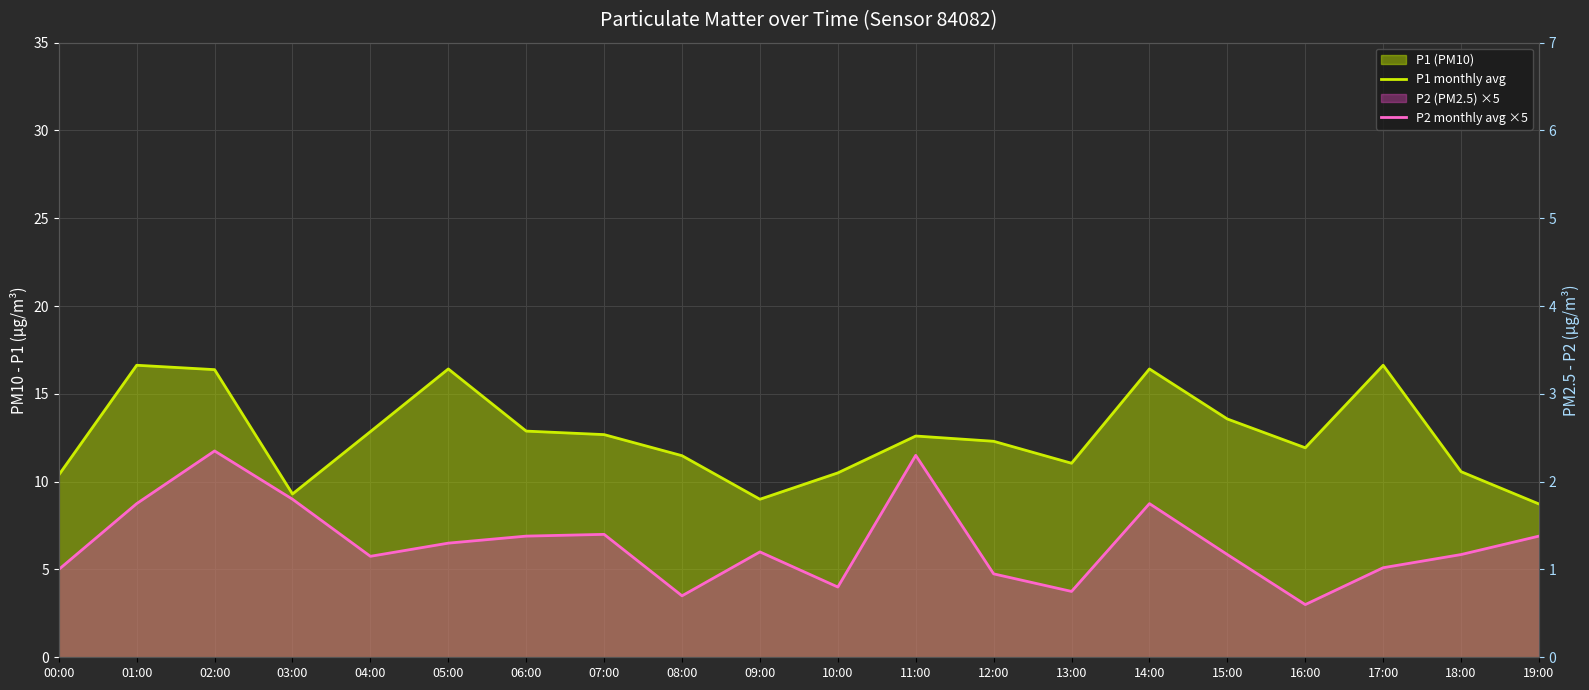

Reading right to left, transcribe all the data shown in this chart.

P1 monthly avg: 19:00=8.7	18:00=10.6	17:00=16.6	16:00=11.9	15:00=13.6	14:00=16.4	13:00=11.1	12:00=12.3	11:00=12.6	10:00=10.5	09:00=9.0	08:00=11.5	07:00=12.7	06:00=12.9	05:00=16.4	04:00=12.8	03:00=9.3	02:00=16.4	01:00=16.6	00:00=10.4
P2 monthly avg ×5: 19:00=6.9	18:00=5.8	17:00=5.1	16:00=3.0	15:00=5.8	14:00=8.8	13:00=3.8	12:00=4.8	11:00=11.5	10:00=4.0	09:00=6.0	08:00=3.5	07:00=7.0	06:00=6.9	05:00=6.5	04:00=5.8	03:00=9.0	02:00=11.8	01:00=8.8	00:00=5.0